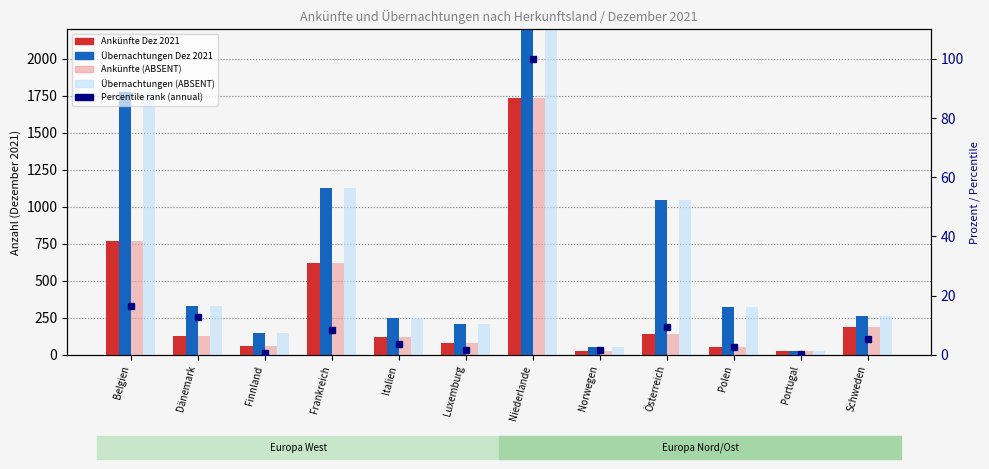

Between Österreich and Dänemark, which is larger?

Österreich